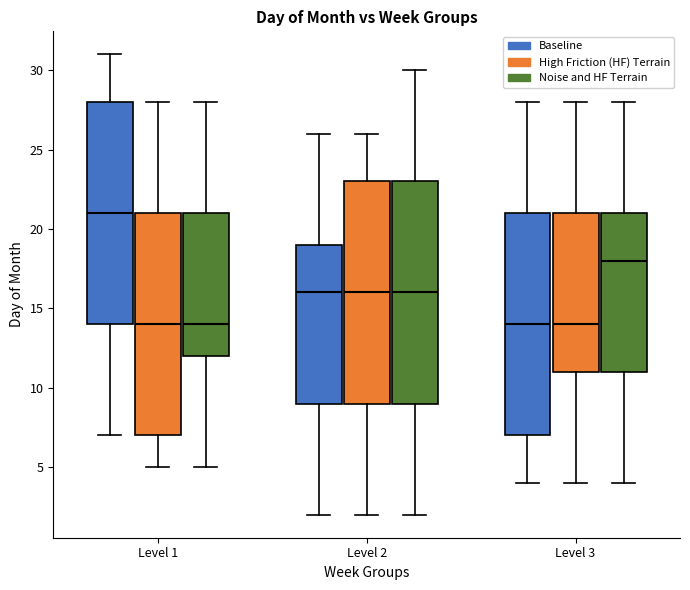

Reading left to right, transcribe this box plot: for each box, give where its median line is, the range the box spans, and where its two whiskers end, as read against the y-axis. The values are not printed on the chart, so give them approximately, as read against the axis.

Level 1 (Baseline): median 21, box 14 to 28, whiskers 7 to 31
Level 1 (High Friction (HF) Terrain): median 14, box 7 to 21, whiskers 5 to 28
Level 1 (Noise and HF Terrain): median 14, box 12 to 21, whiskers 5 to 28
Level 2 (Baseline): median 16, box 9 to 19, whiskers 2 to 26
Level 2 (High Friction (HF) Terrain): median 16, box 9 to 23, whiskers 2 to 26
Level 2 (Noise and HF Terrain): median 16, box 9 to 23, whiskers 2 to 30
Level 3 (Baseline): median 14, box 7 to 21, whiskers 4 to 28
Level 3 (High Friction (HF) Terrain): median 14, box 11 to 21, whiskers 4 to 28
Level 3 (Noise and HF Terrain): median 18, box 11 to 21, whiskers 4 to 28